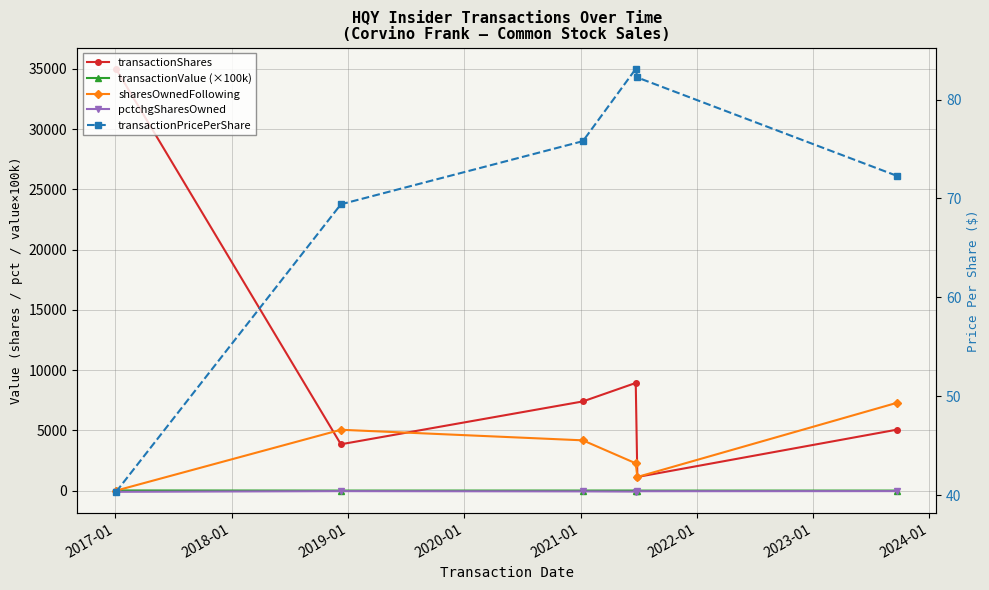

Reading left to right, list all the values displayed in this chart.

transactionShares: 35000.0	3846.0	7403.0	8935.0	1133.0	5063.0
transactionValue (×100k): 14.1	2.7	5.6	7.4	0.9	3.7
sharesOwnedFollowing: 0.0	5051.0	4173.0	2266.0	1133.0	7293.0
pctchgSharesOwned: -100.0	-43.0	-64.0	-80.0	-50.0	-41.0
transactionPricePerShare: 40.3	69.4	75.8	83.1	82.2	72.3